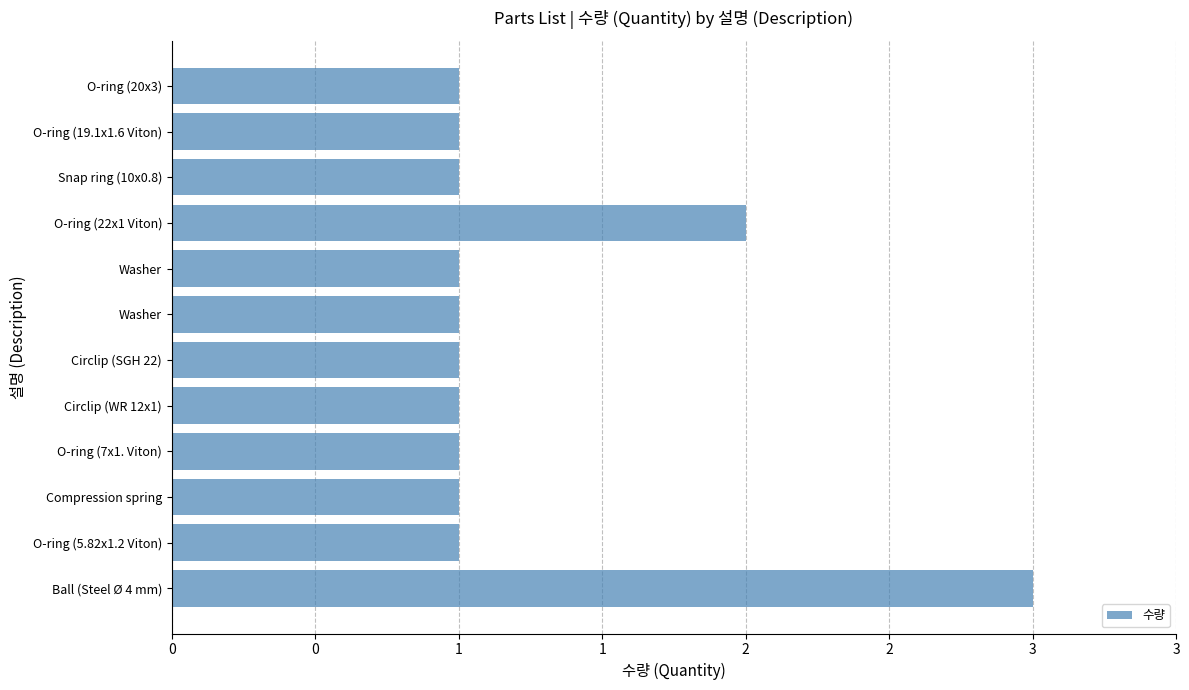

Are the bars grouped side by side (vs. stacked)?

No